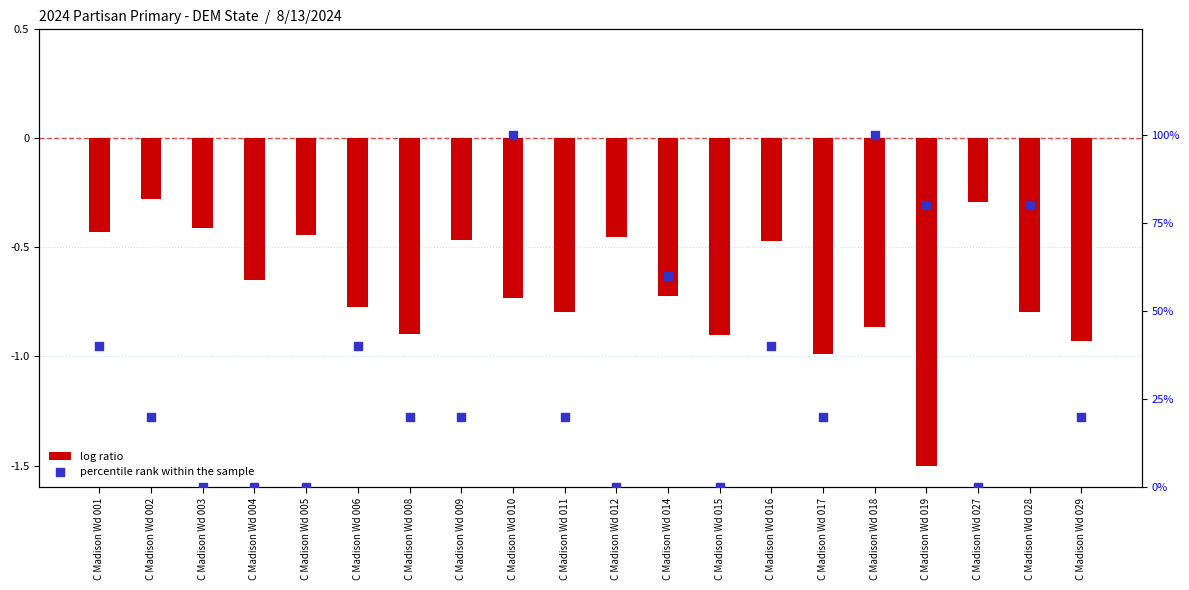

Which series contains the highest Y value?

write-in (DEM)